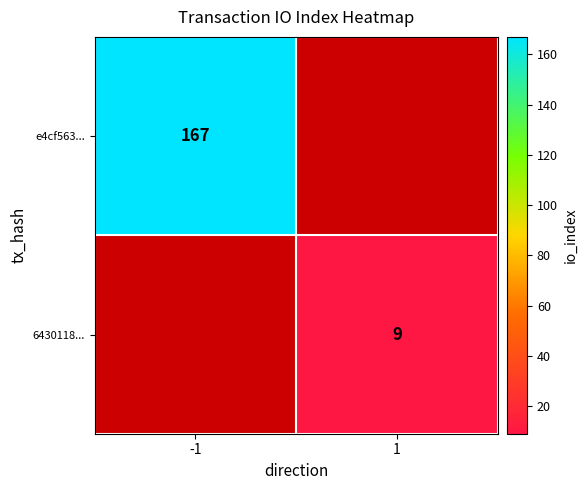

The value of 6430118... at 1 is 12. True or false?

False